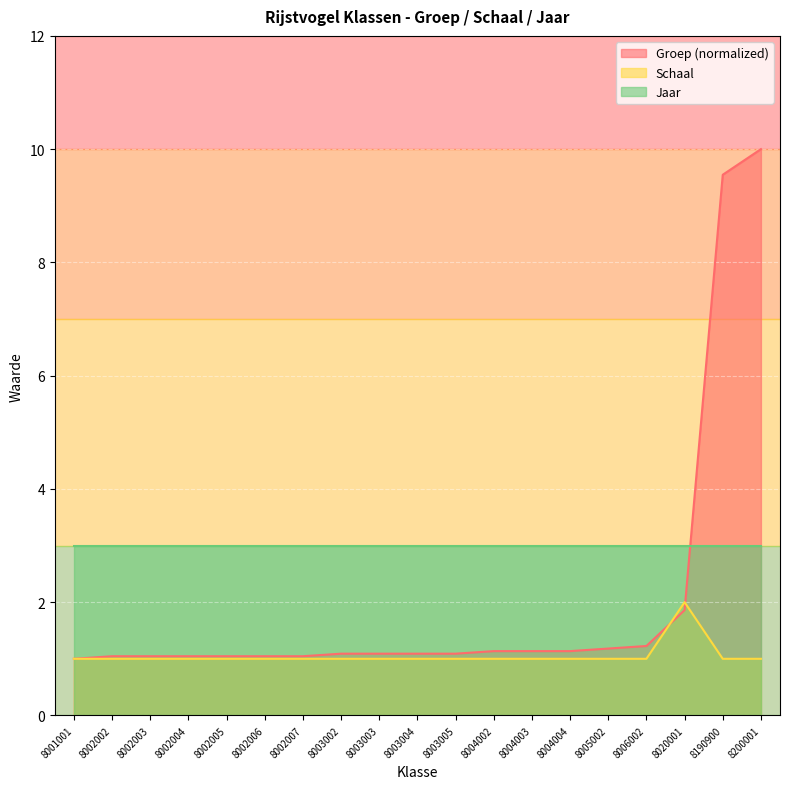

True or false: Schaal has more than 0 interior local peaks.

True